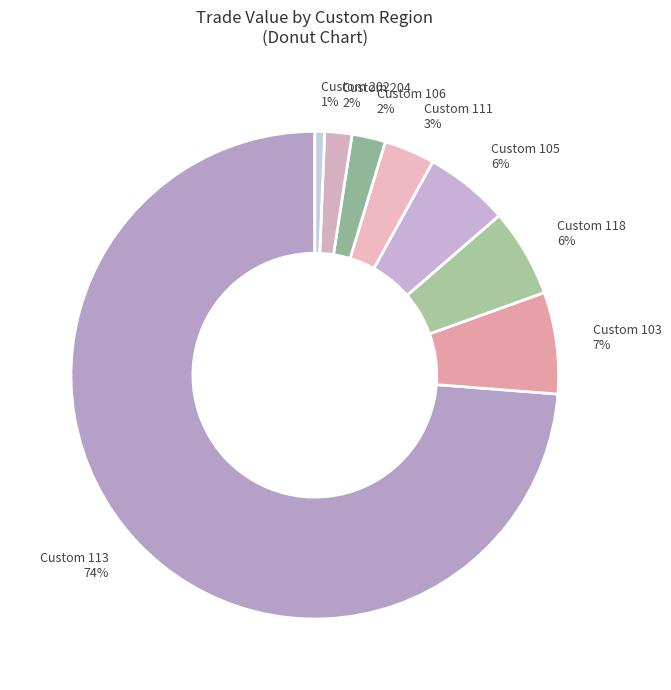

Do Custom 204 2% and Custom 118 6% together represent more than half of the pie?

No